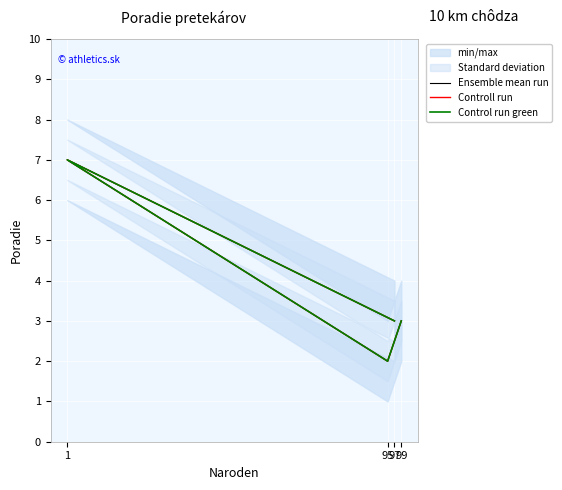

What is the label of the 4th point from the left?

99